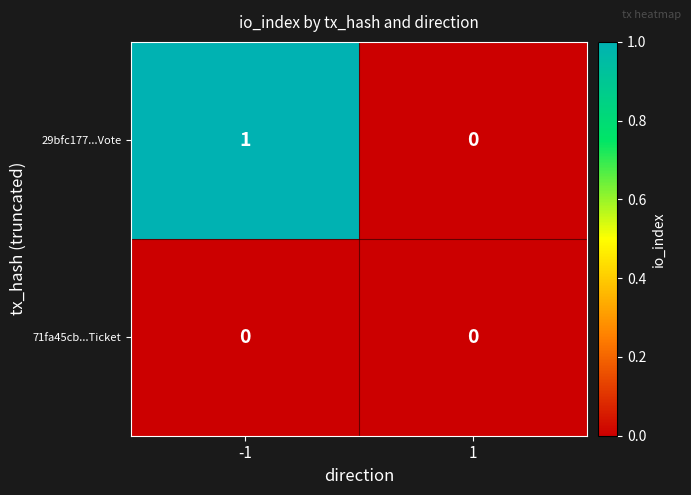

Is the value of 29bfc177...Vote at -1 greater than the value of 71fa45cb...Ticket at -1?

Yes